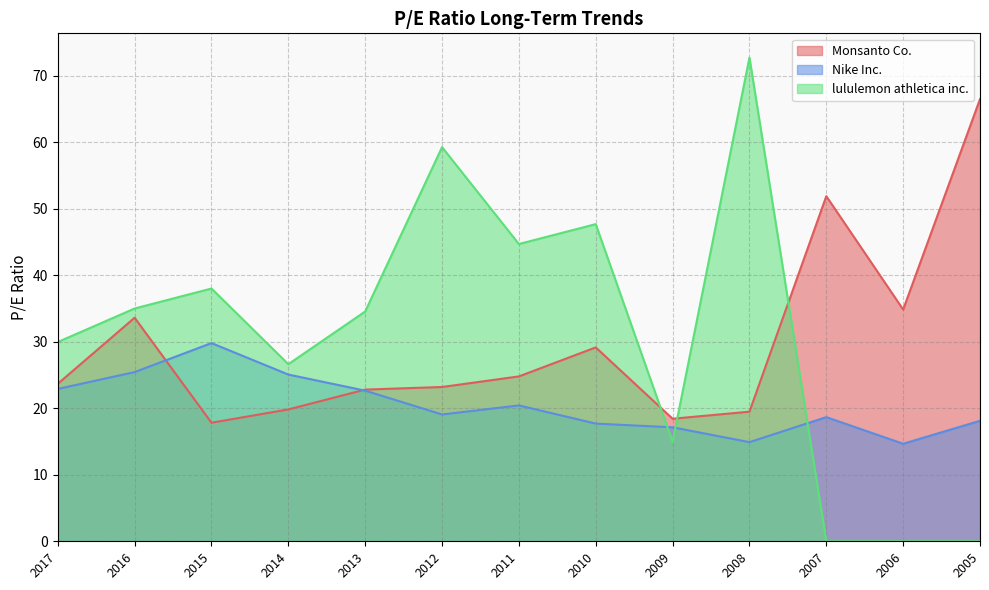

What is the highest value of the Monsanto Co. series?

66.5